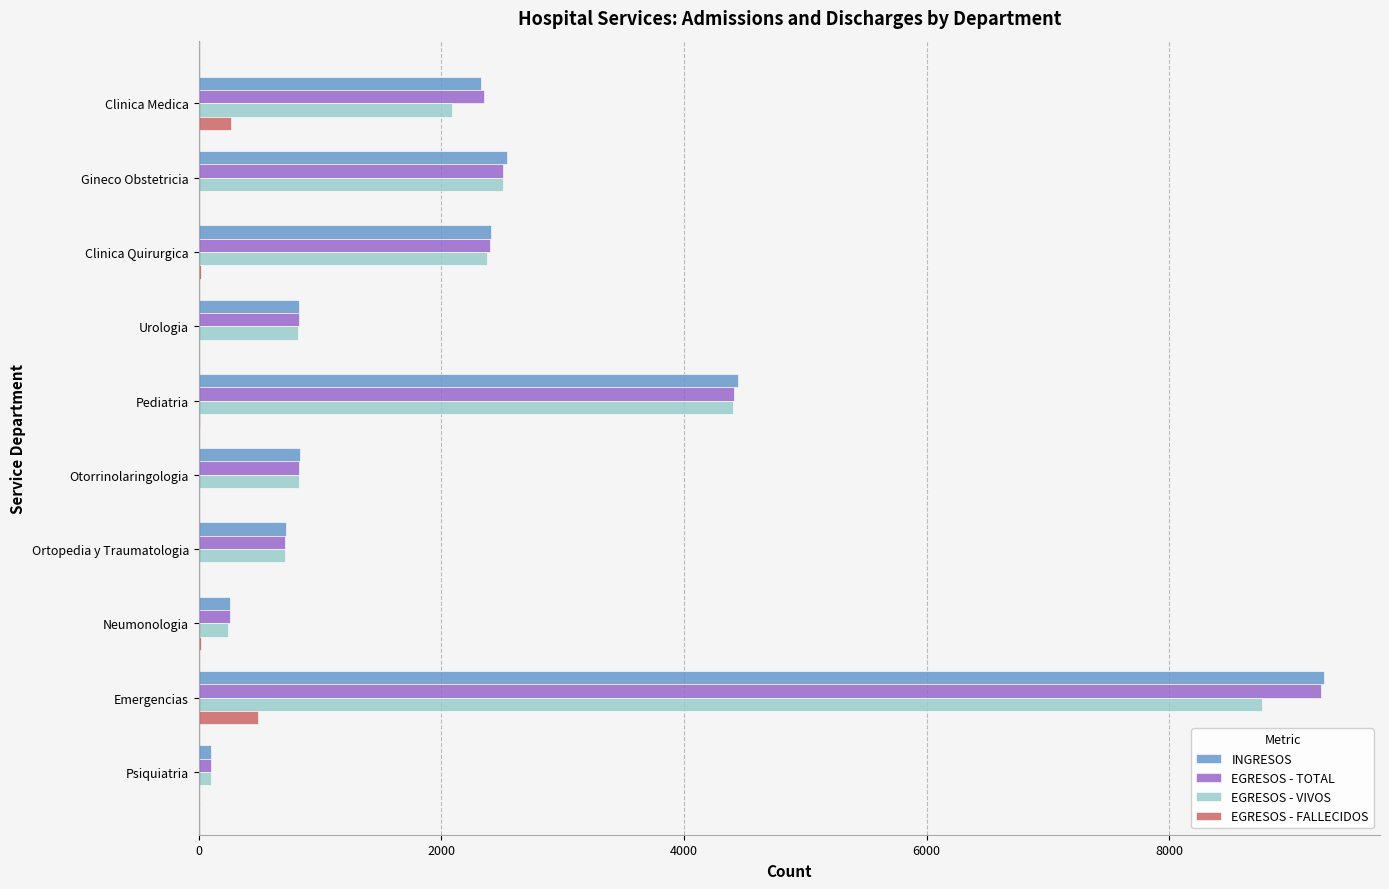

Which series changed the most between Clinica Quirurgica and Ortopedia y Traumatologia?

INGRESOS